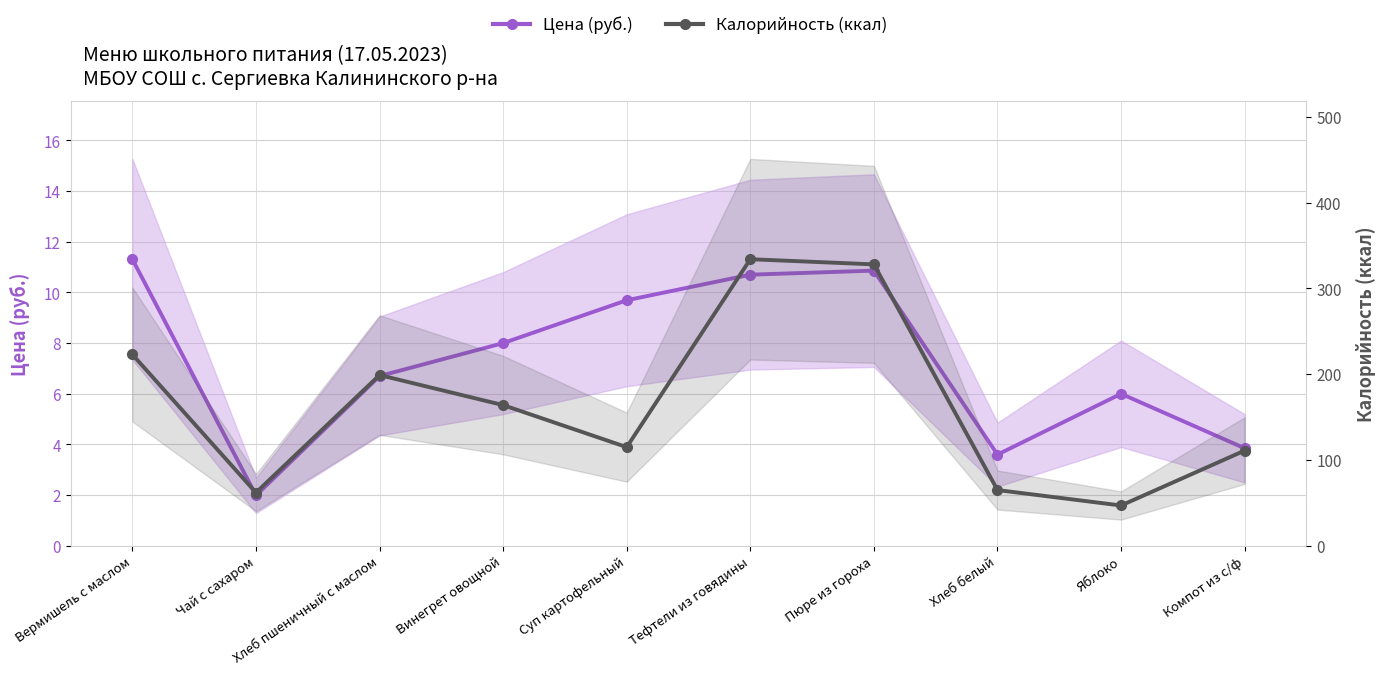

What is the difference between the second highest and minimum values in the Калорийность (ккал) series?

281.0